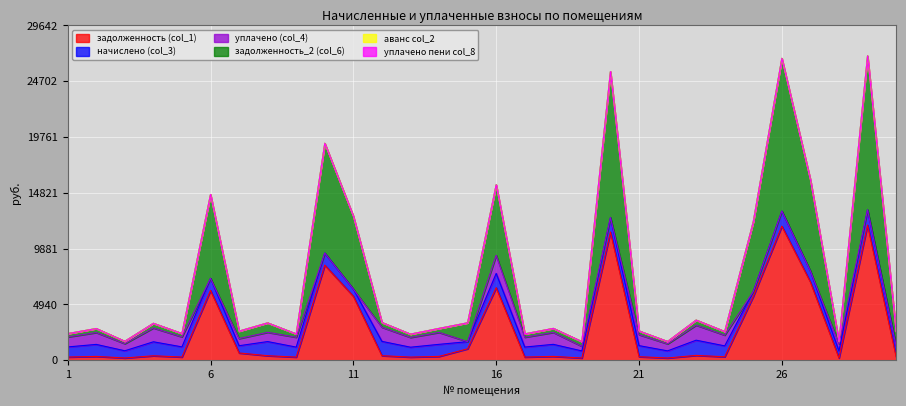

What is the value of the задолженность (col_1) point at the 9th from the left?

282.2